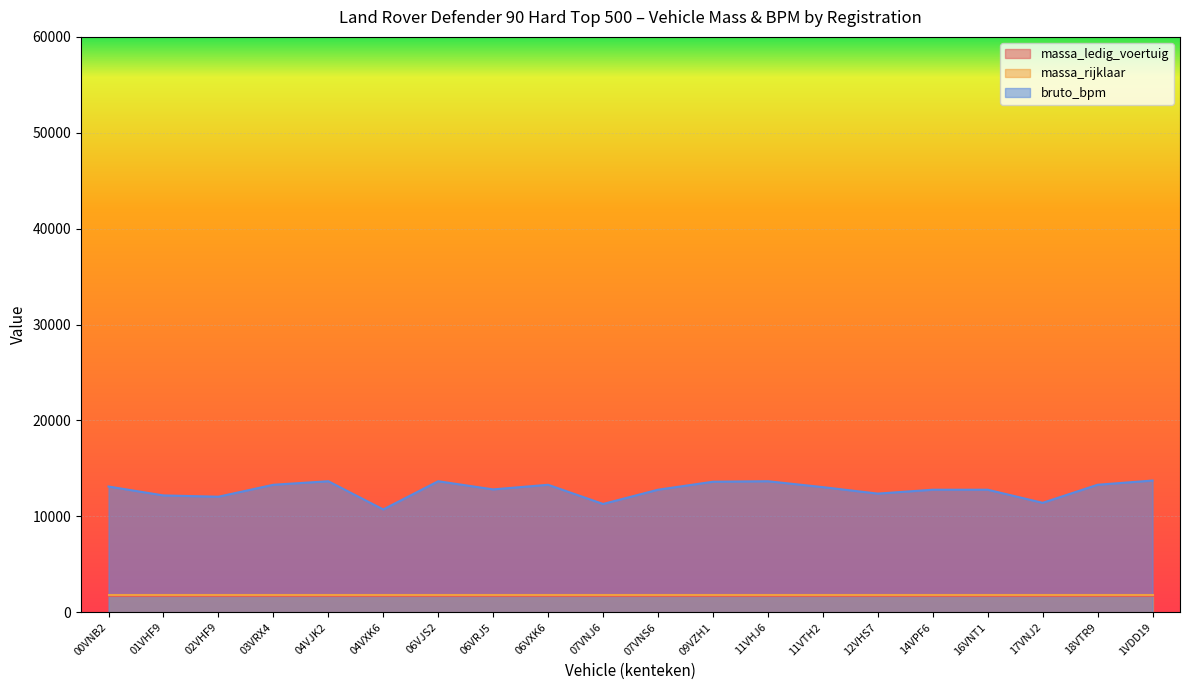

How many categories are shown in the chart?

20